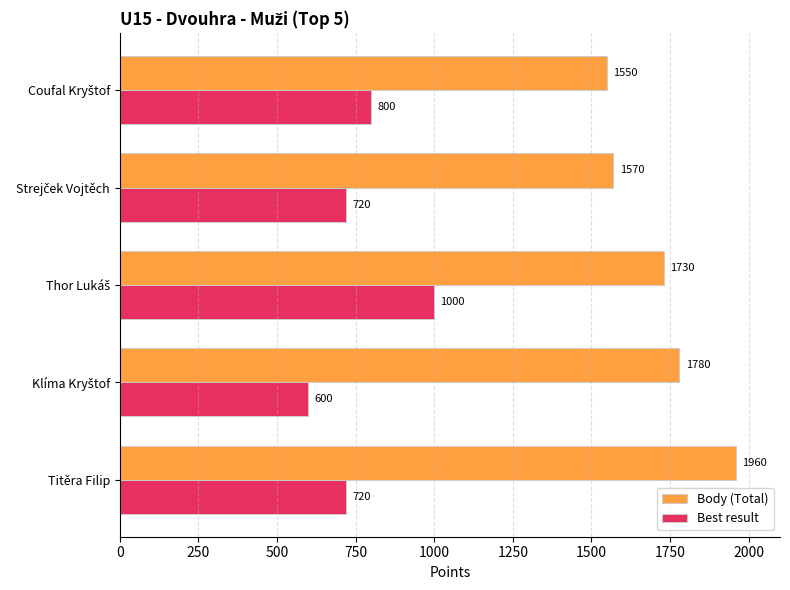

What is the sum of all Body (Total) values?

8590